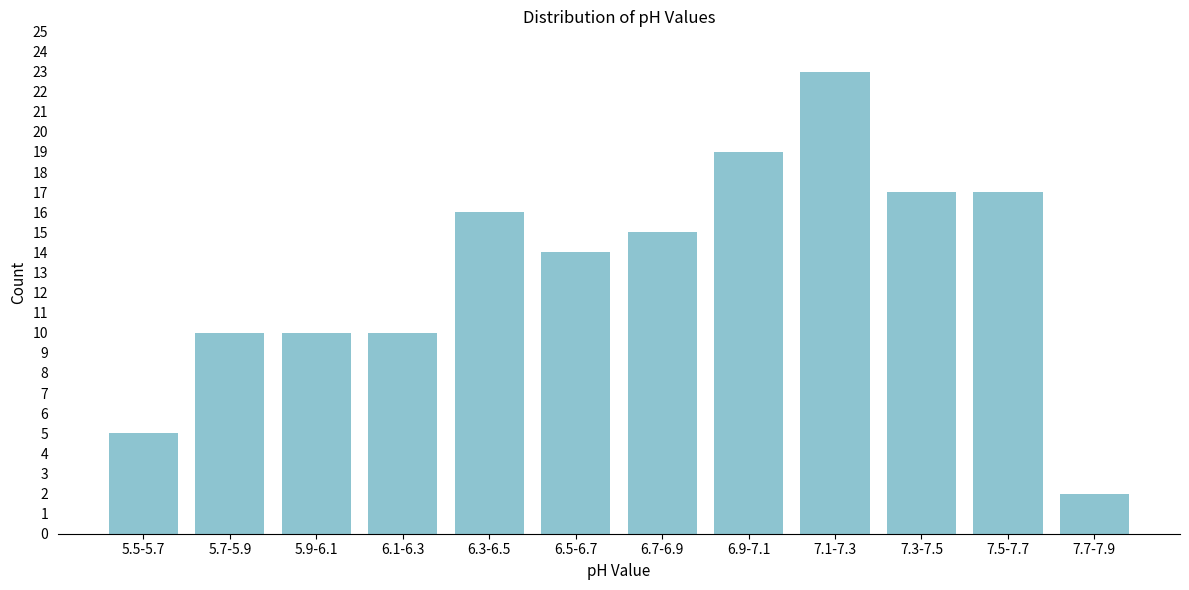

Reading left to right, transcribe all the data shown in this chart.

5.5-5.7=5	5.7-5.9=10	5.9-6.1=10	6.1-6.3=10	6.3-6.5=16	6.5-6.7=14	6.7-6.9=15	6.9-7.1=19	7.1-7.3=23	7.3-7.5=17	7.5-7.7=17	7.7-7.9=2